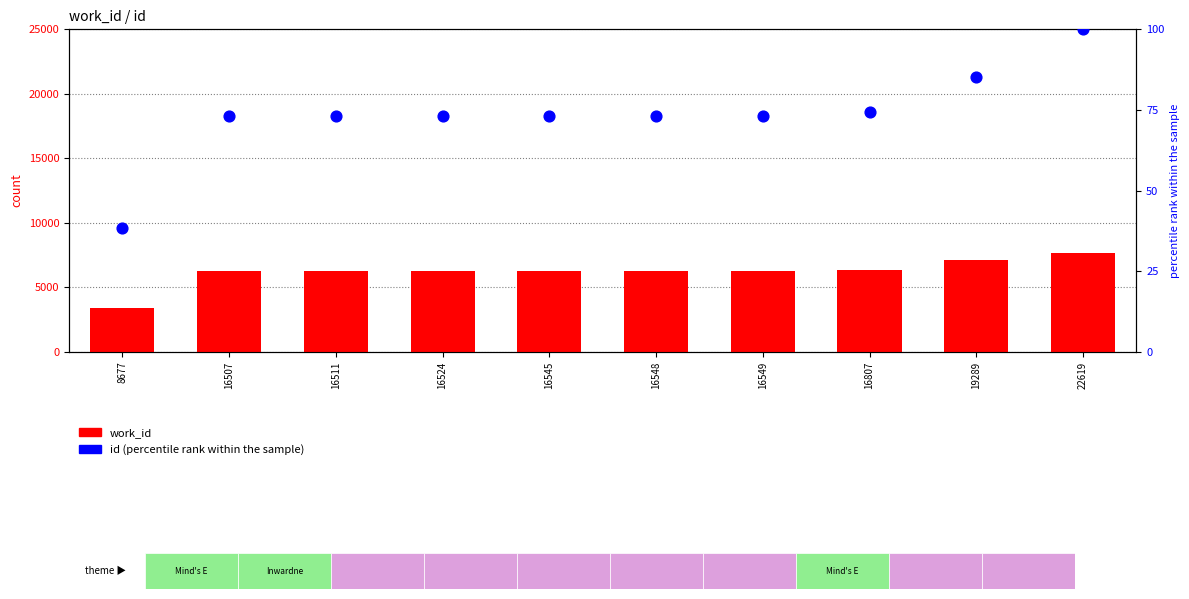

Which series has the largest Y range (max minus min)?

work_id